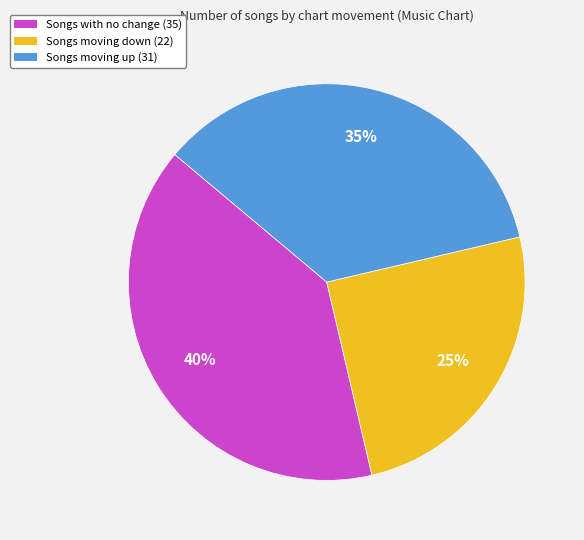

Does any single category account for the majority?

No